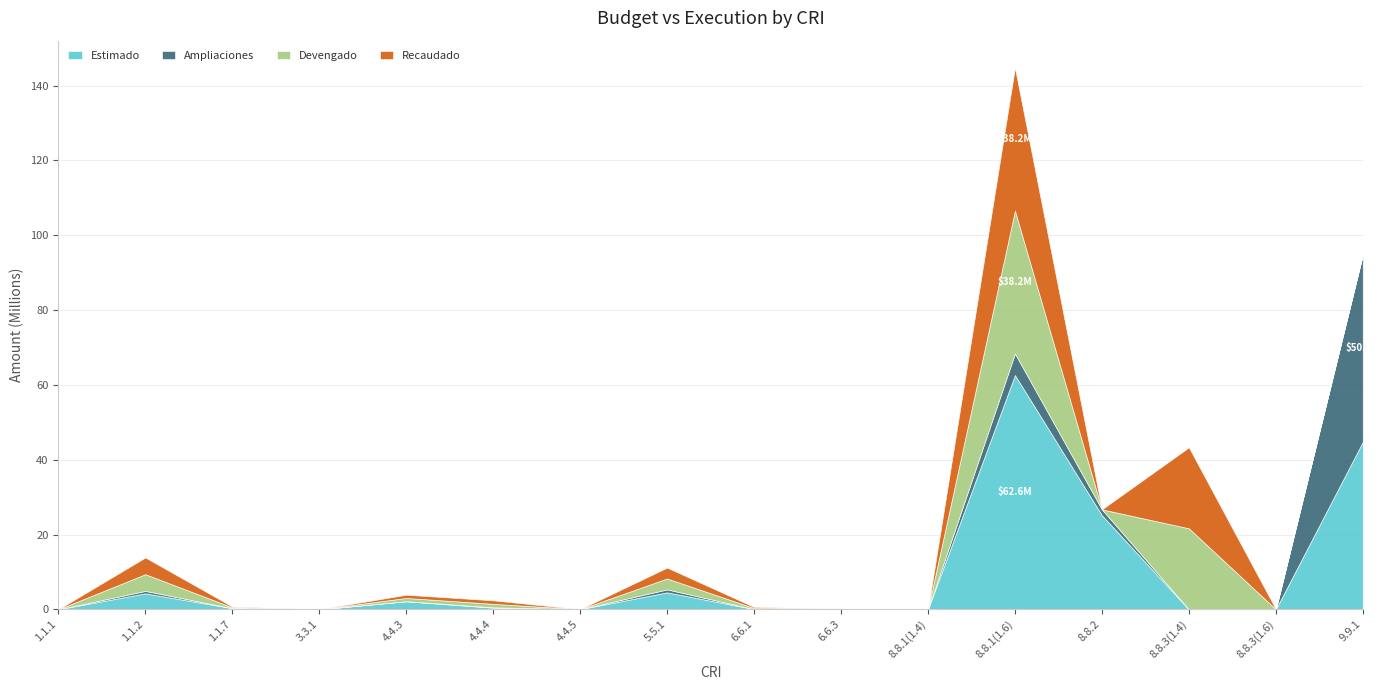

Between 4.4.5 and 9.9.1, which series saw the biggest shift?

Ampliaciones